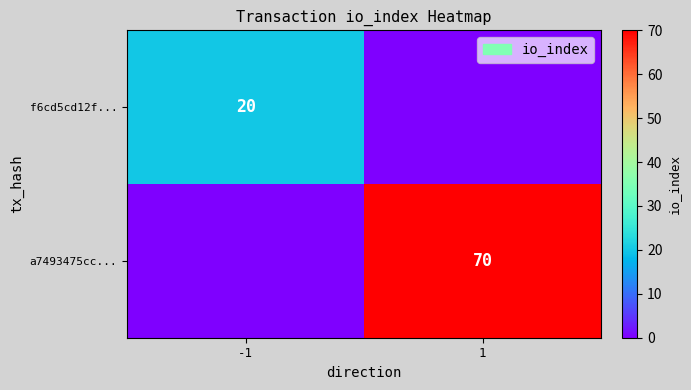

The value of f6cd5cd12f... at -1 is 20. True or false?

True